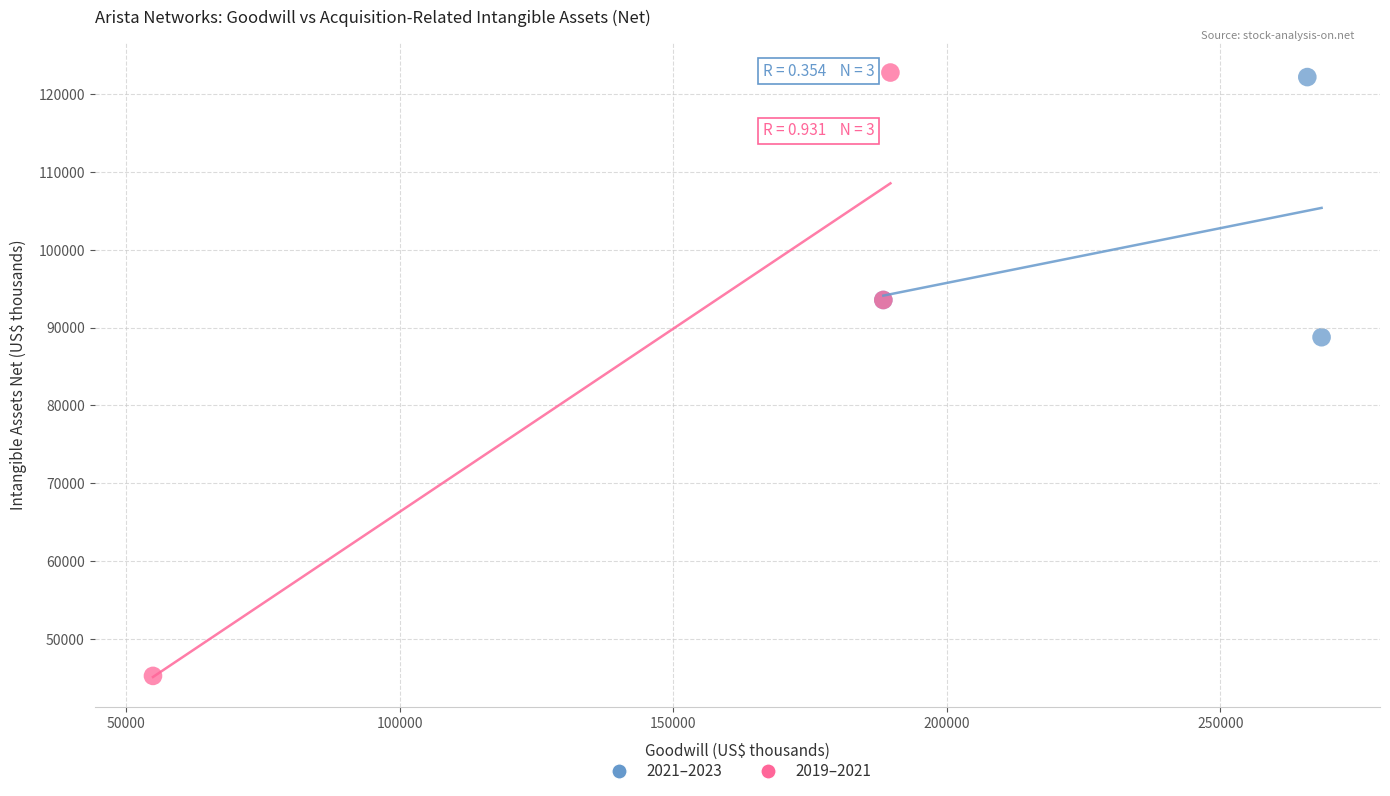

Which series contains the lowest Y value?

2019–2021